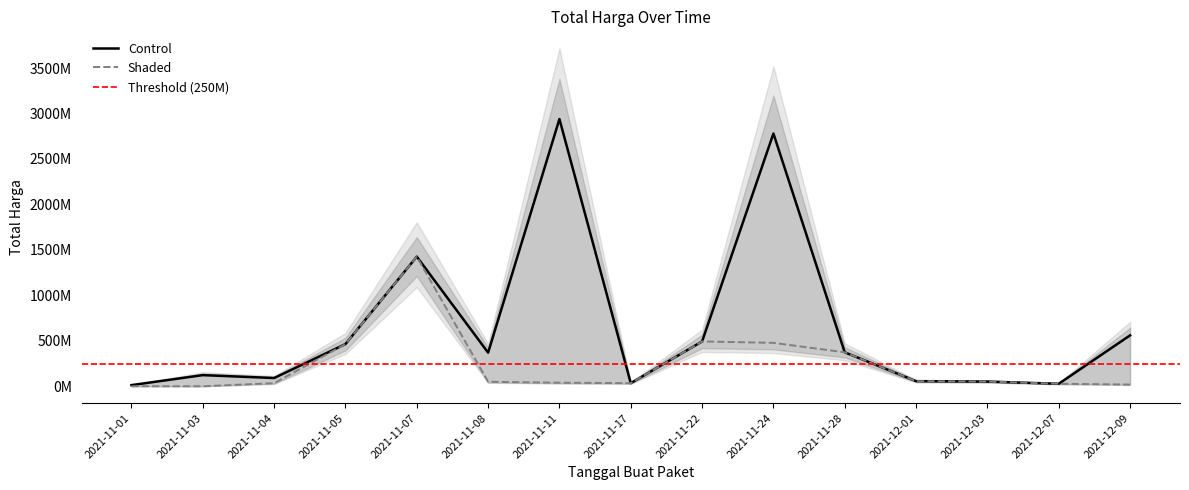

Does the chart display data point markers on the line(s)?

No